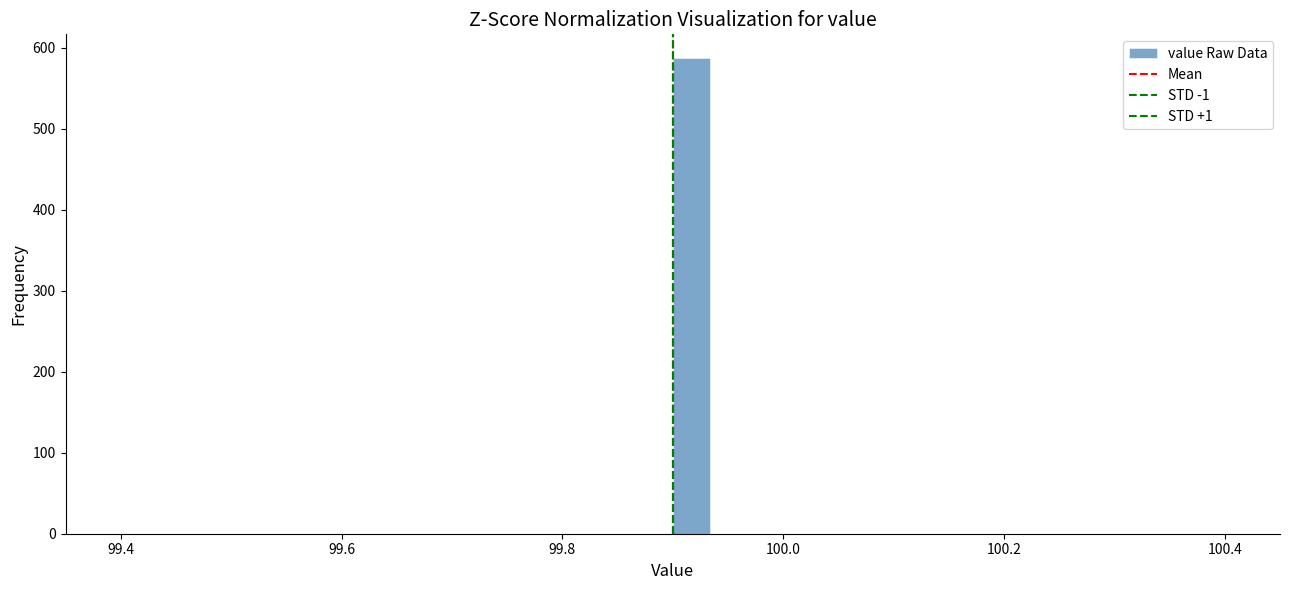

Read against the x-axis, roughly where is the centre of the tallest bar?

99.92